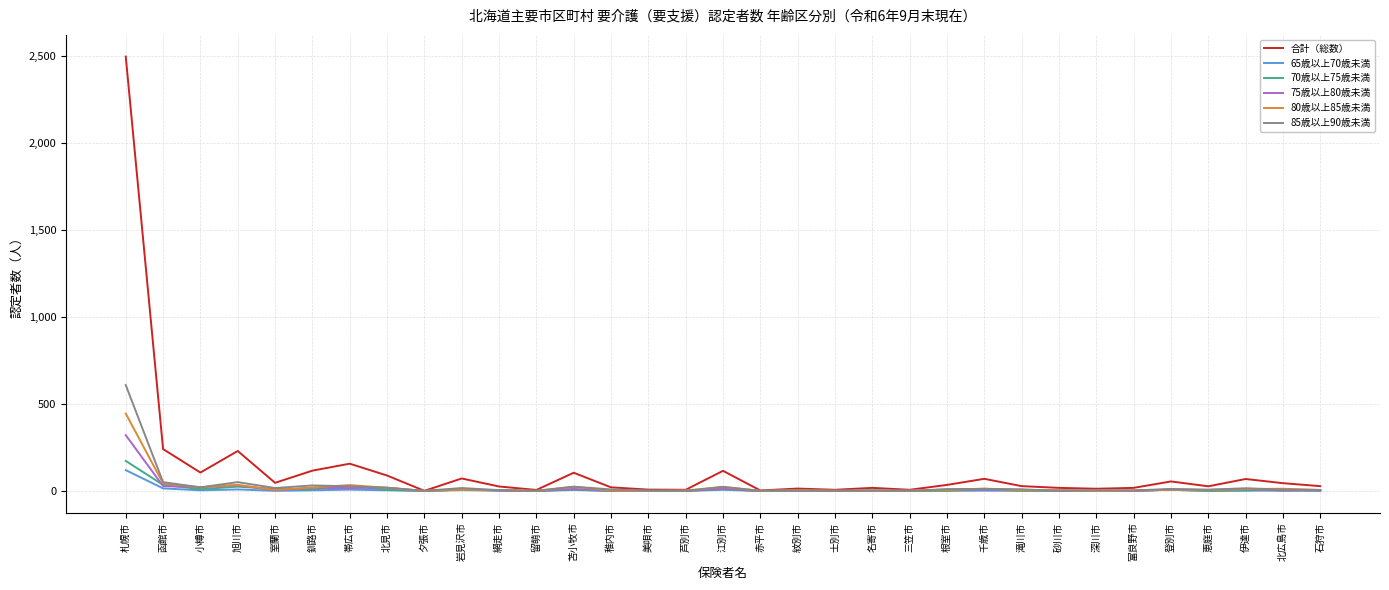

How many lines are shown in the chart?

6